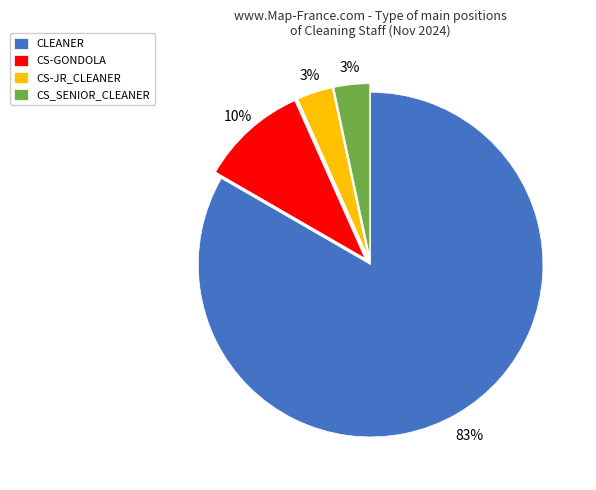

Which category accounts for the majority?

CLEANER